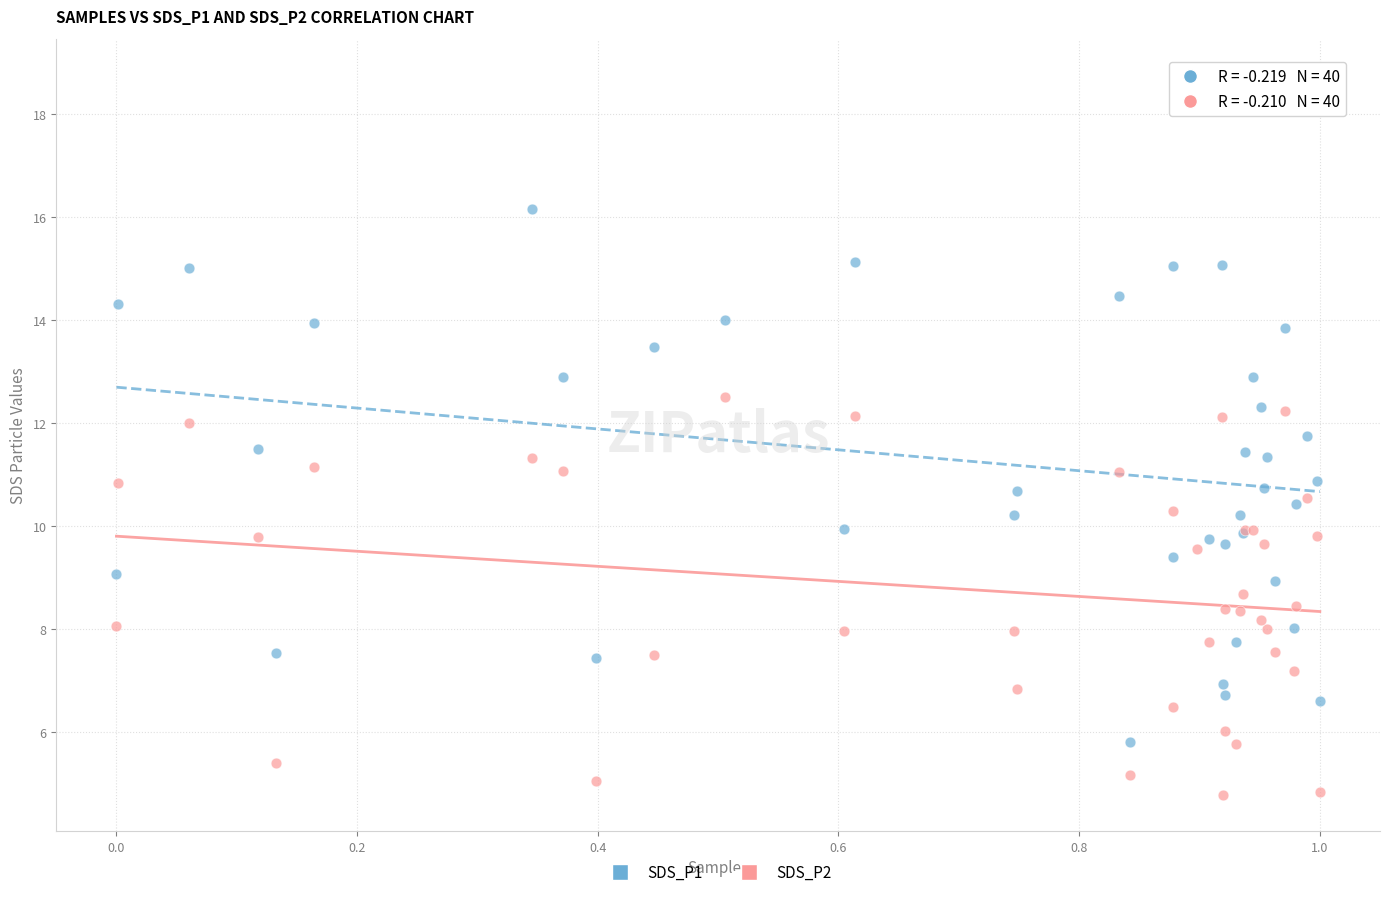

Which series reaches the maximum Y coordinate?

SDS_P1